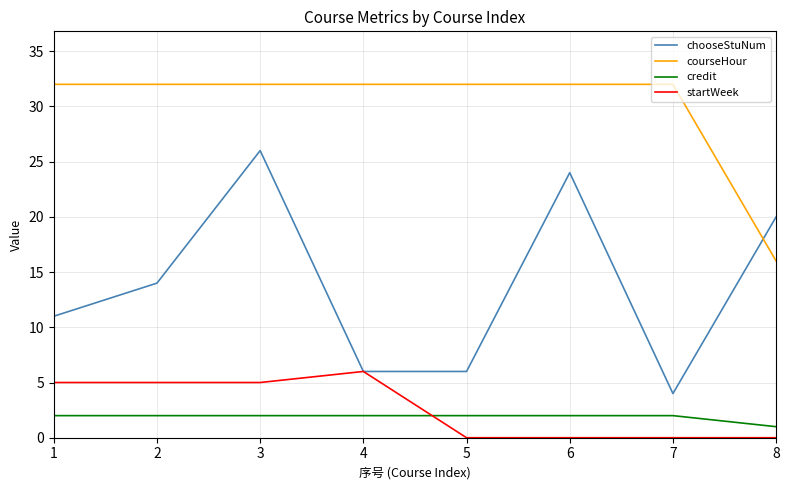

What is the difference between the highest and lowest values at 4?

30